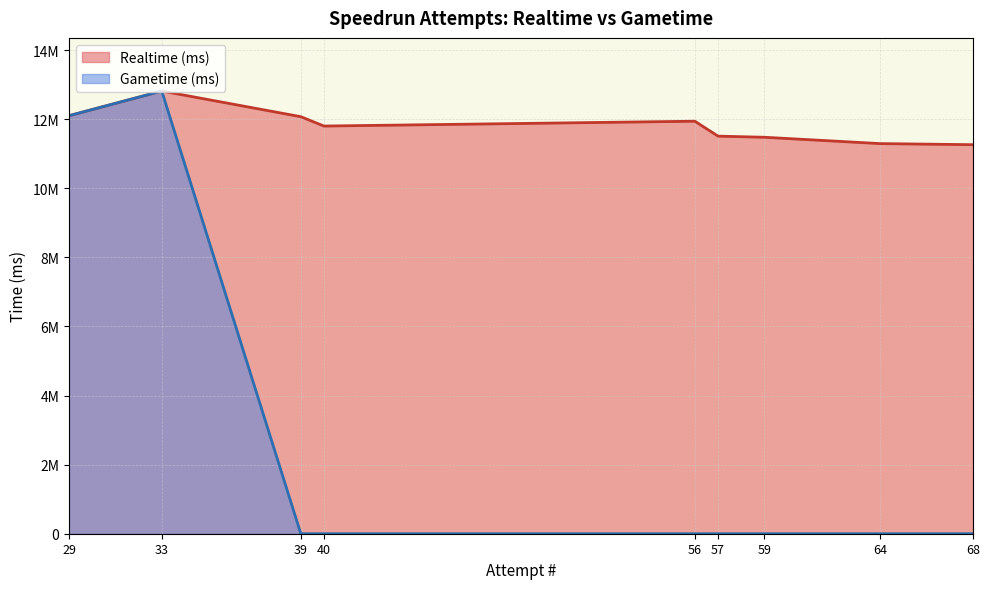

What is the approximate value of Realtime (ms) at 59, to the nearest 100?

11475600